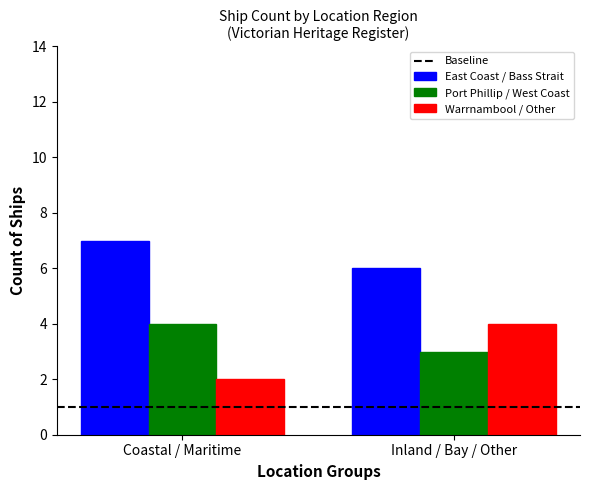

How many bars are there in each group?

3